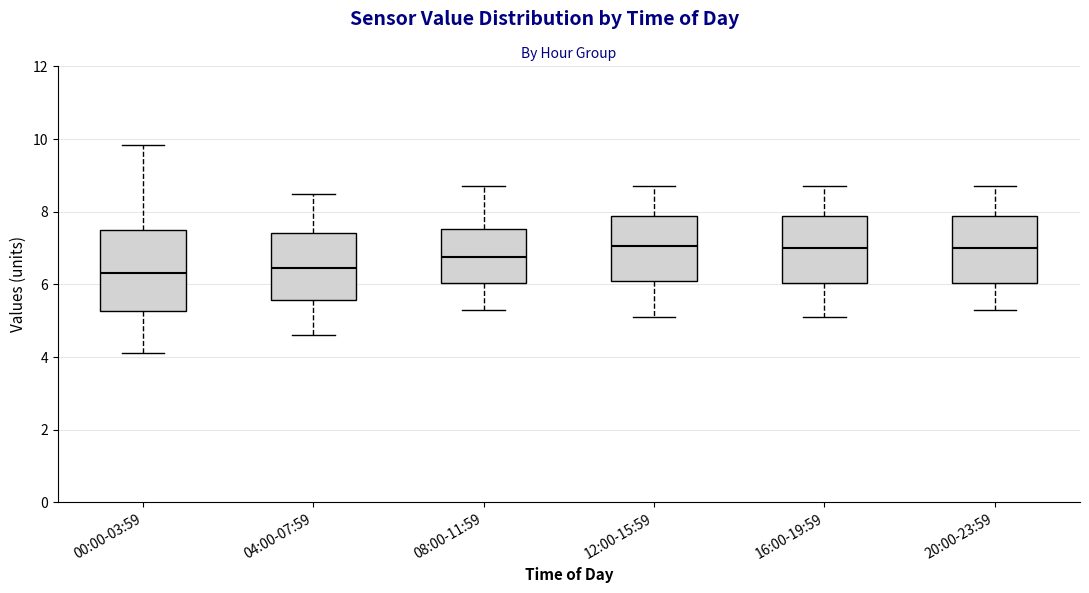

Reading left to right, transcribe this box plot: for each box, give where its median line is, the range the box spans, and where its two whiskers end, as read against the y-axis. The values are not printed on the chart, so give them approximately, as read against the axis.

00:00-03:59: median 6.4, box 5.2 to 7.6, whiskers 4.2 to 9.8
04:00-07:59: median 6.4, box 5.6 to 7.4, whiskers 4.6 to 8.6
08:00-11:59: median 6.8, box 6.0 to 7.6, whiskers 5.4 to 8.8
12:00-15:59: median 7.0, box 6.2 to 7.8, whiskers 5.2 to 8.8
16:00-19:59: median 7.0, box 6.0 to 7.8, whiskers 5.2 to 8.8
20:00-23:59: median 7.0, box 6.0 to 7.8, whiskers 5.4 to 8.8